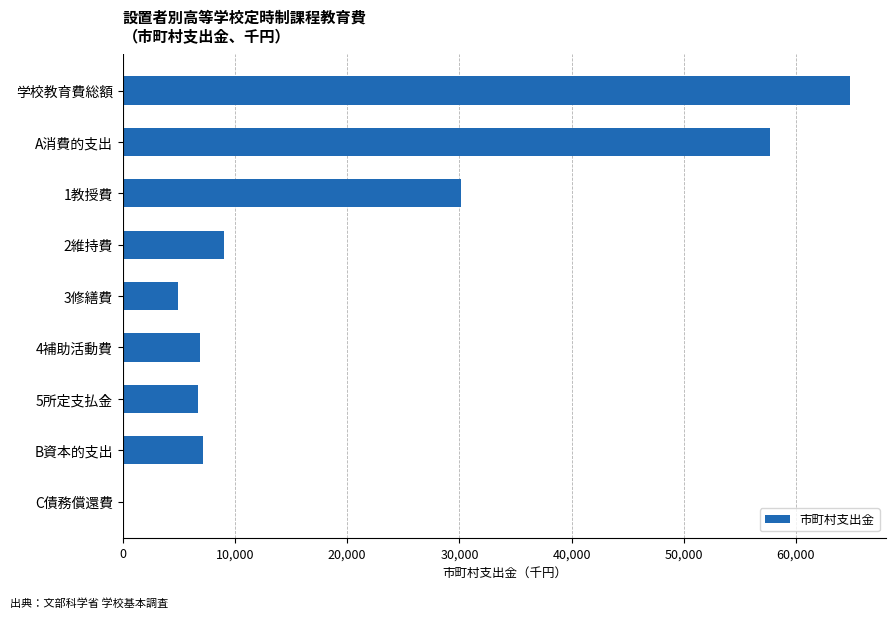

Between C債務償還費 and B資本的支出, which is larger?

B資本的支出